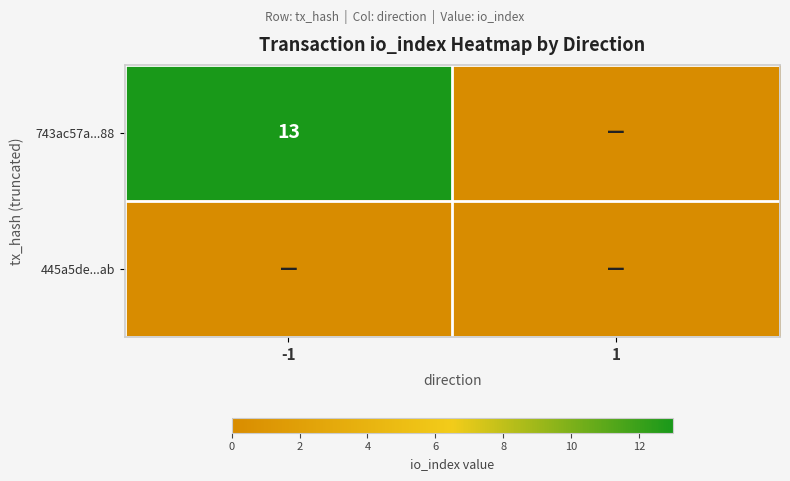

Is it true that 743ac57a...88 equals 13 at -1?

True